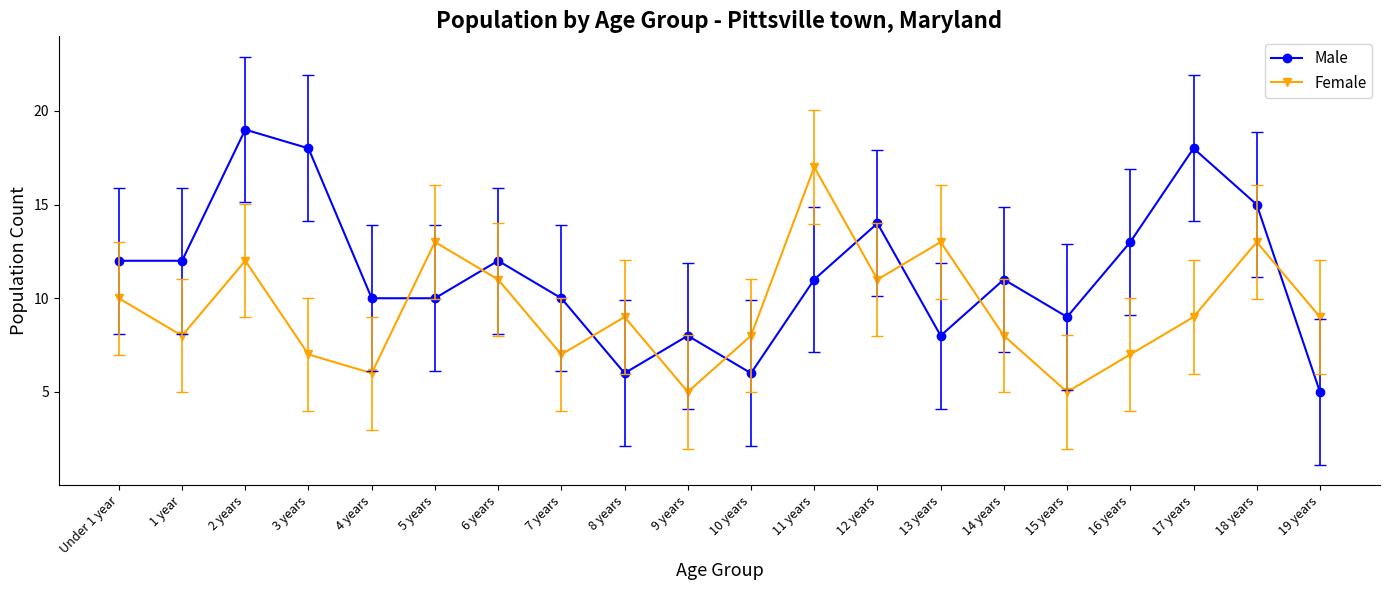

Reading left to right, extract all data points from this chart.

Male: 12	12	19	18	10	10	12	10	6	8	6	11	14	8	11	9	13	18	15	5
Female: 10	8	12	7	6	13	11	7	9	5	8	17	11	13	8	5	7	9	13	9